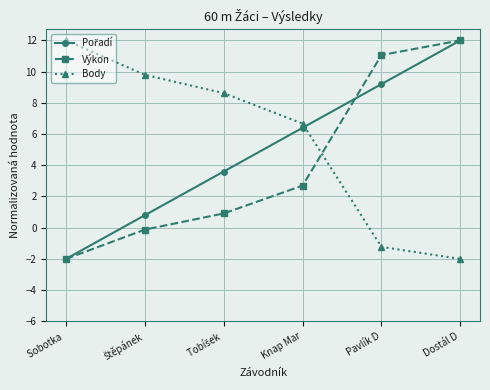

True or false: Výkon has more than 1 interior local peaks.

False